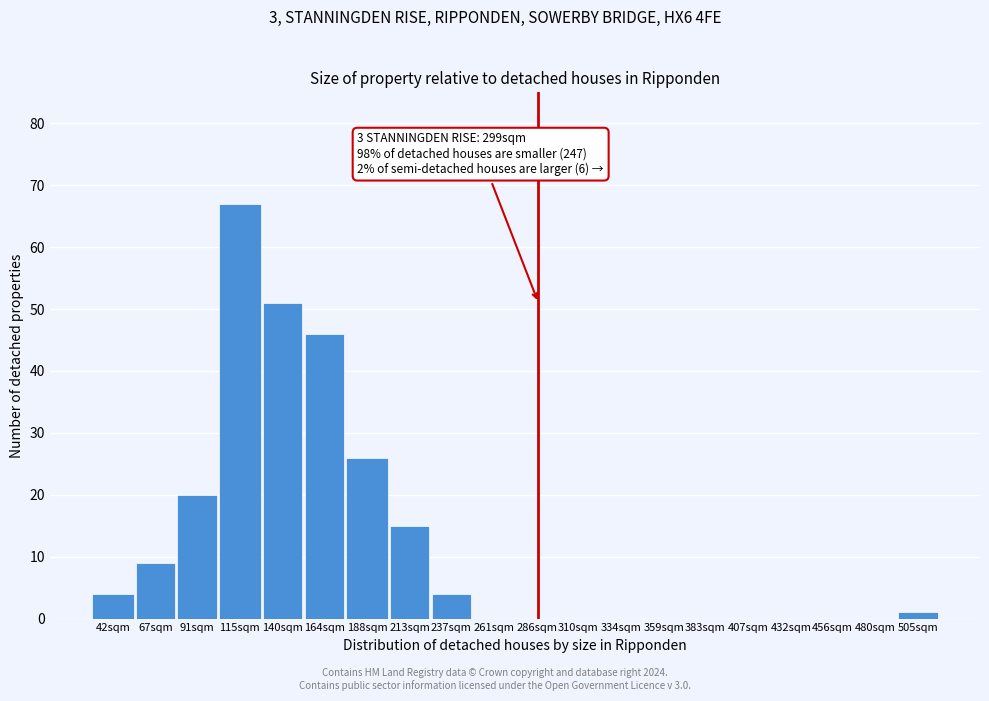

Reading left to right, transcribe all the data shown in this chart.

42sqm=4	67sqm=9	91sqm=20	115sqm=67	140sqm=51	164sqm=46	188sqm=26	213sqm=15	237sqm=4	261sqm=0	286sqm=0	310sqm=0	334sqm=0	359sqm=0	383sqm=0	407sqm=0	432sqm=0	456sqm=0	480sqm=0	505sqm=1